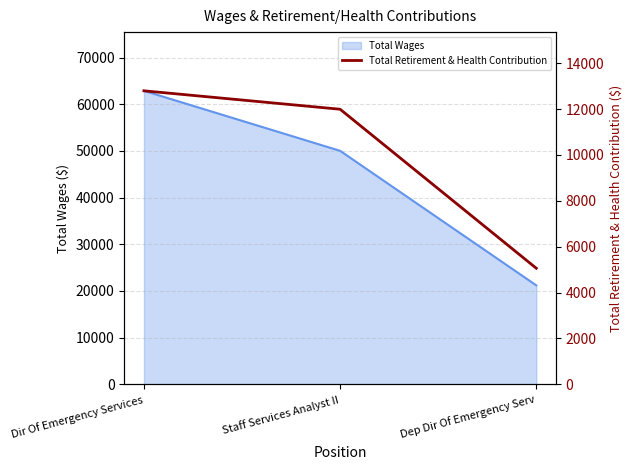

Approximately how many times larger is the value at Dep Dir Of Emergency Serv compared to Staff Services Analyst II?

0.4